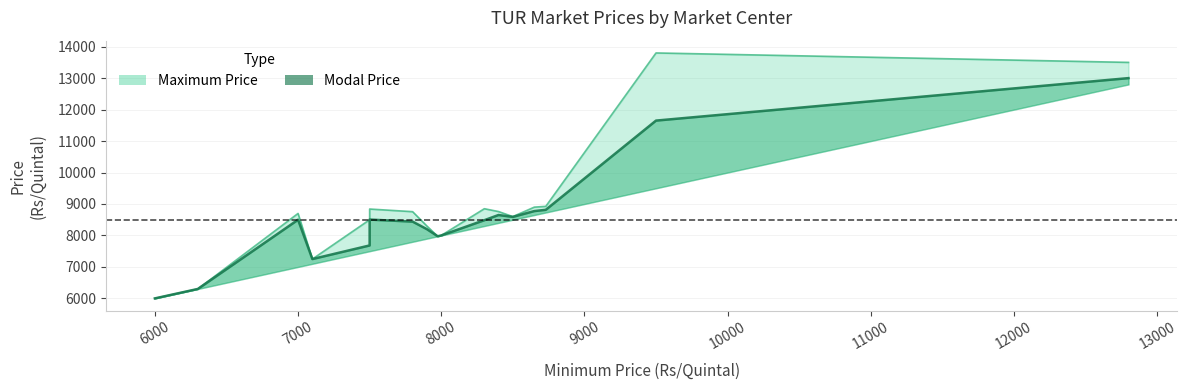

How many values in the Modal Price series exceed 8485?

8